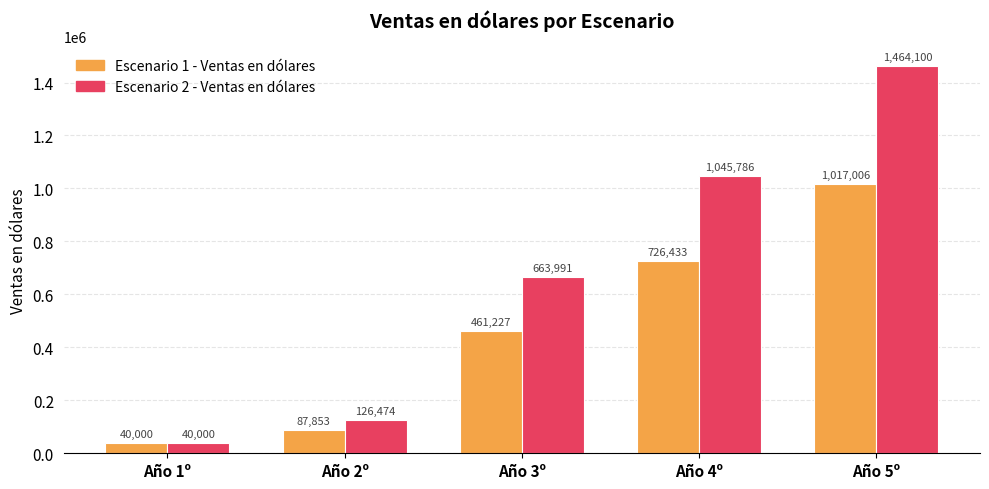

What is the minimum value for Escenario 1 - Ventas en dólares?

40000.0